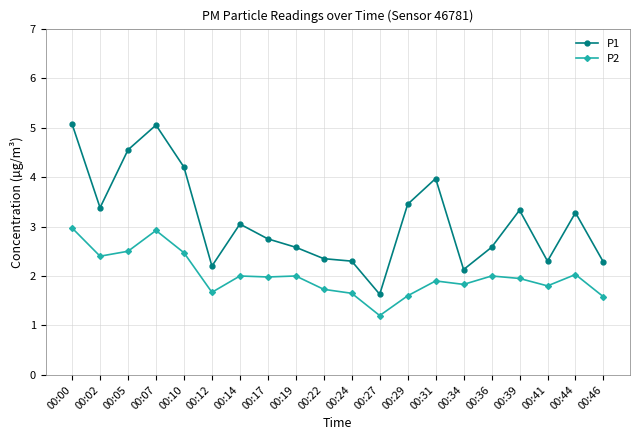

What is the difference between the P1 values at 00:24 and 00:36?

0.3